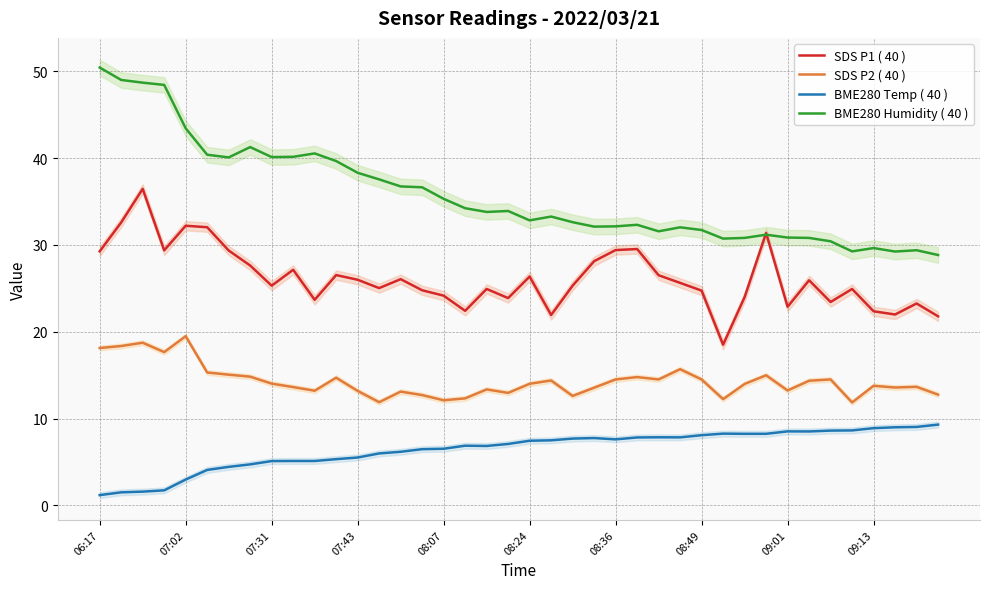

Is this an area chart (filled region under the line)?

No